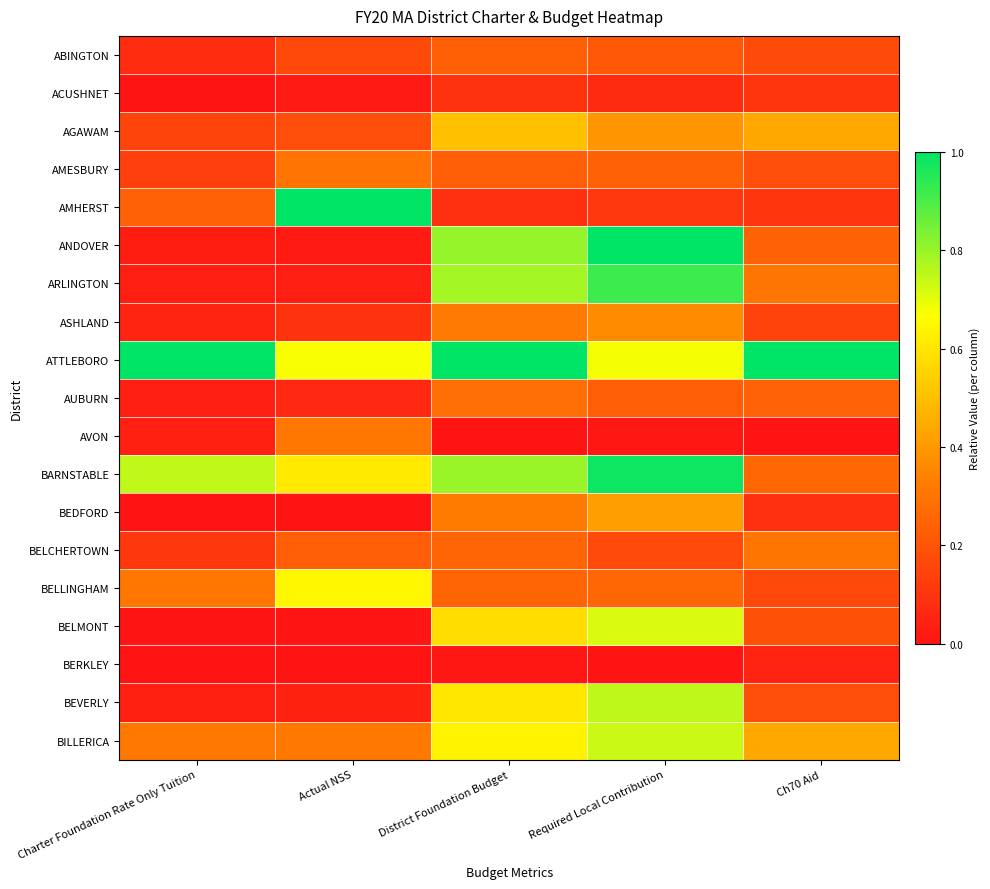

At which category is the sum across all series the highest?

Required Local Contribution